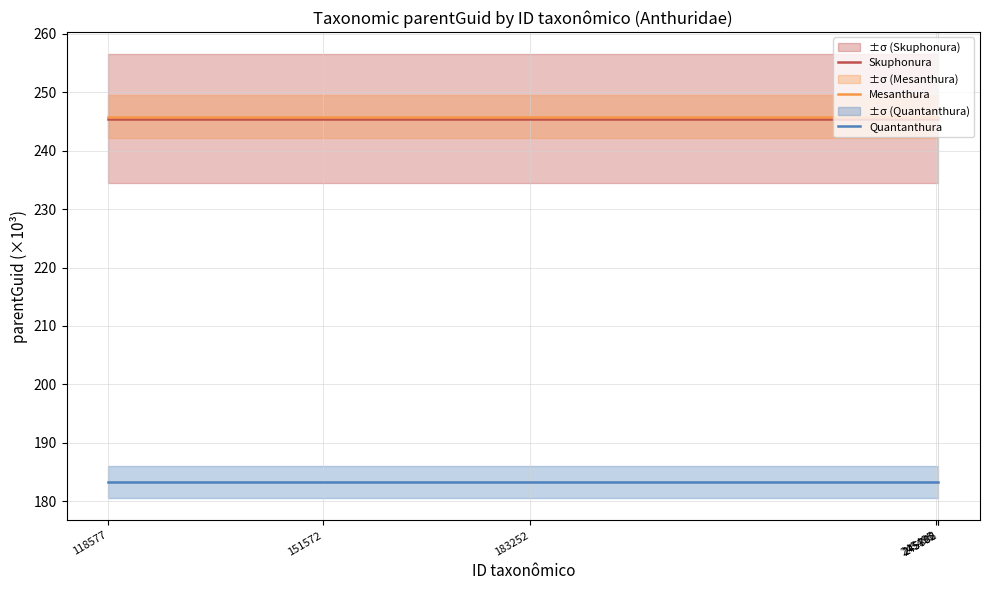

What is the sum of the Quantanthura values at 245802 and 151572?

366.5